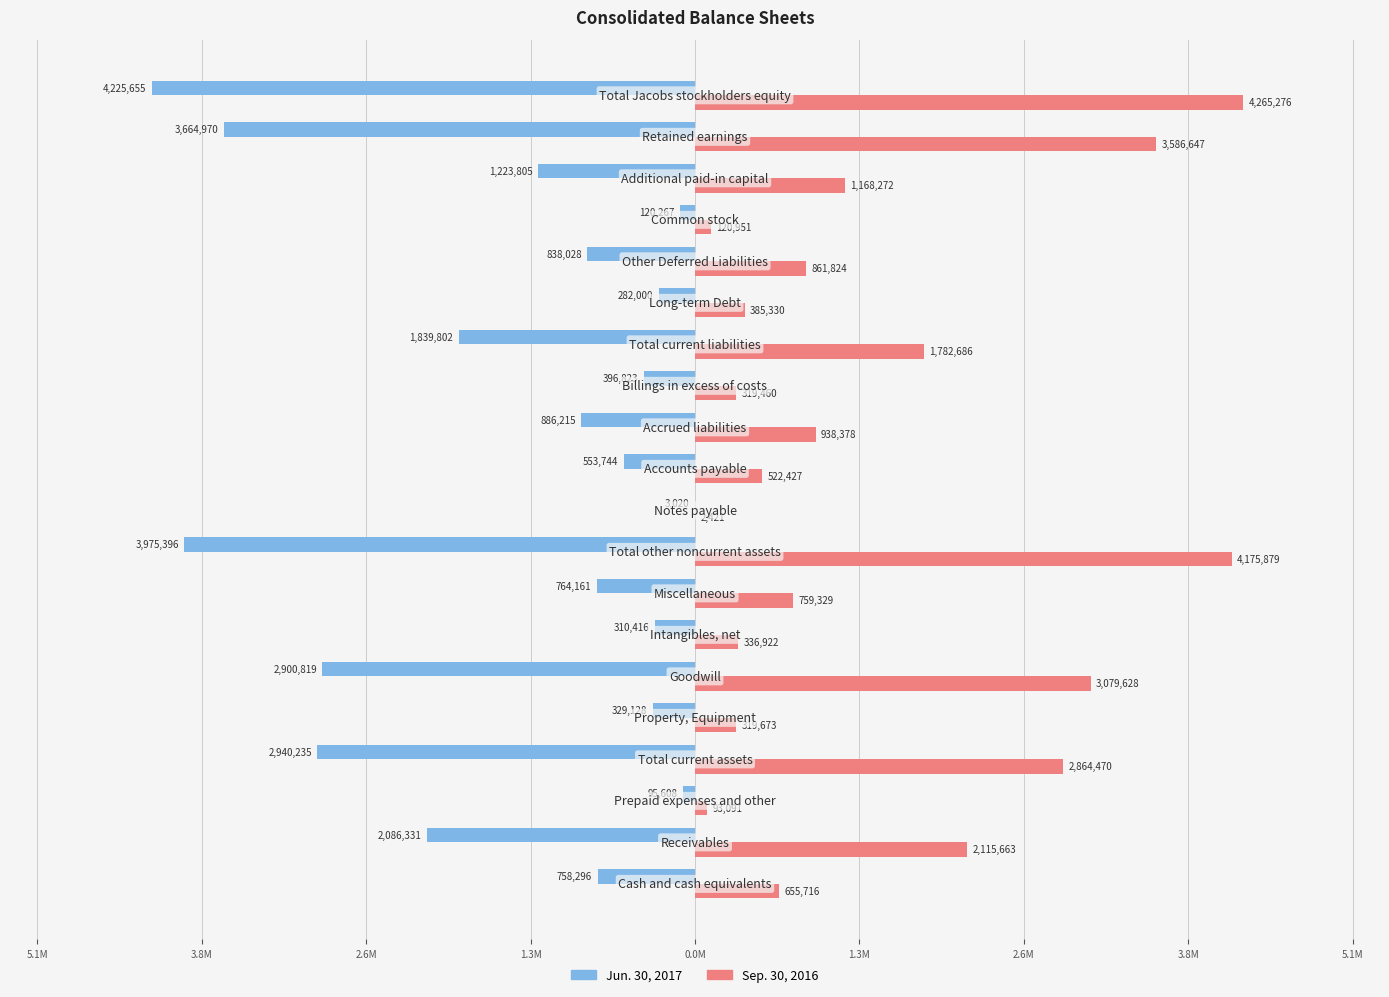

What are all the series names shown in the legend?

Jun. 30, 2017, Sep. 30, 2016